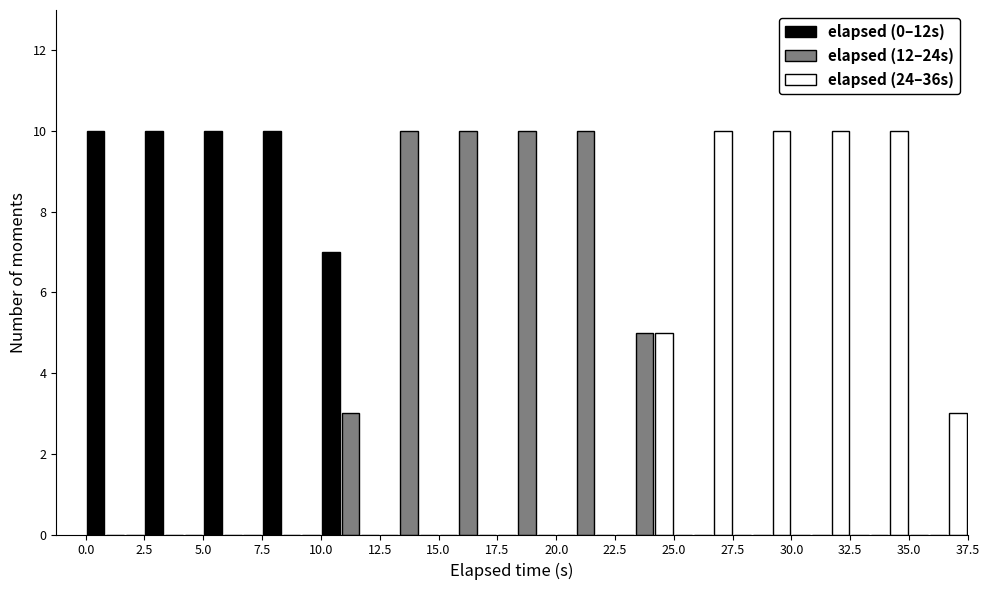

Reading left to right, transcribe this chart: for each range on the x-axis, give the height of each series' bar. The values are not printed on the chart, so give them approximately, as read against the axis.

0.0 to 2.5: elapsed (0–12s)=10	elapsed (12–24s)=0	elapsed (24–36s)=0
2.5 to 5.0: elapsed (0–12s)=10	elapsed (12–24s)=0	elapsed (24–36s)=0
5.0 to 7.5: elapsed (0–12s)=10	elapsed (12–24s)=0	elapsed (24–36s)=0
7.5 to 10.0: elapsed (0–12s)=10	elapsed (12–24s)=0	elapsed (24–36s)=0
10.0 to 12.5: elapsed (0–12s)=7	elapsed (12–24s)=3	elapsed (24–36s)=0
12.5 to 15.0: elapsed (0–12s)=0	elapsed (12–24s)=10	elapsed (24–36s)=0
15.0 to 17.5: elapsed (0–12s)=0	elapsed (12–24s)=10	elapsed (24–36s)=0
17.5 to 20.0: elapsed (0–12s)=0	elapsed (12–24s)=10	elapsed (24–36s)=0
20.0 to 22.5: elapsed (0–12s)=0	elapsed (12–24s)=10	elapsed (24–36s)=0
22.5 to 25.0: elapsed (0–12s)=0	elapsed (12–24s)=5	elapsed (24–36s)=5
25.0 to 27.5: elapsed (0–12s)=0	elapsed (12–24s)=0	elapsed (24–36s)=10
27.5 to 30.0: elapsed (0–12s)=0	elapsed (12–24s)=0	elapsed (24–36s)=10
30.0 to 32.5: elapsed (0–12s)=0	elapsed (12–24s)=0	elapsed (24–36s)=10
32.5 to 35.0: elapsed (0–12s)=0	elapsed (12–24s)=0	elapsed (24–36s)=10
35.0 to 37.5: elapsed (0–12s)=0	elapsed (12–24s)=0	elapsed (24–36s)=3